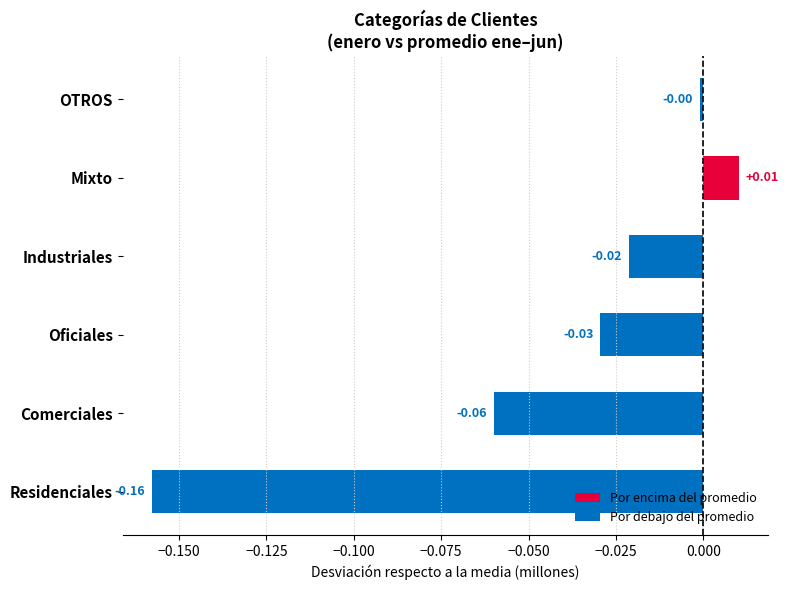

Are the bars horizontal?

Yes